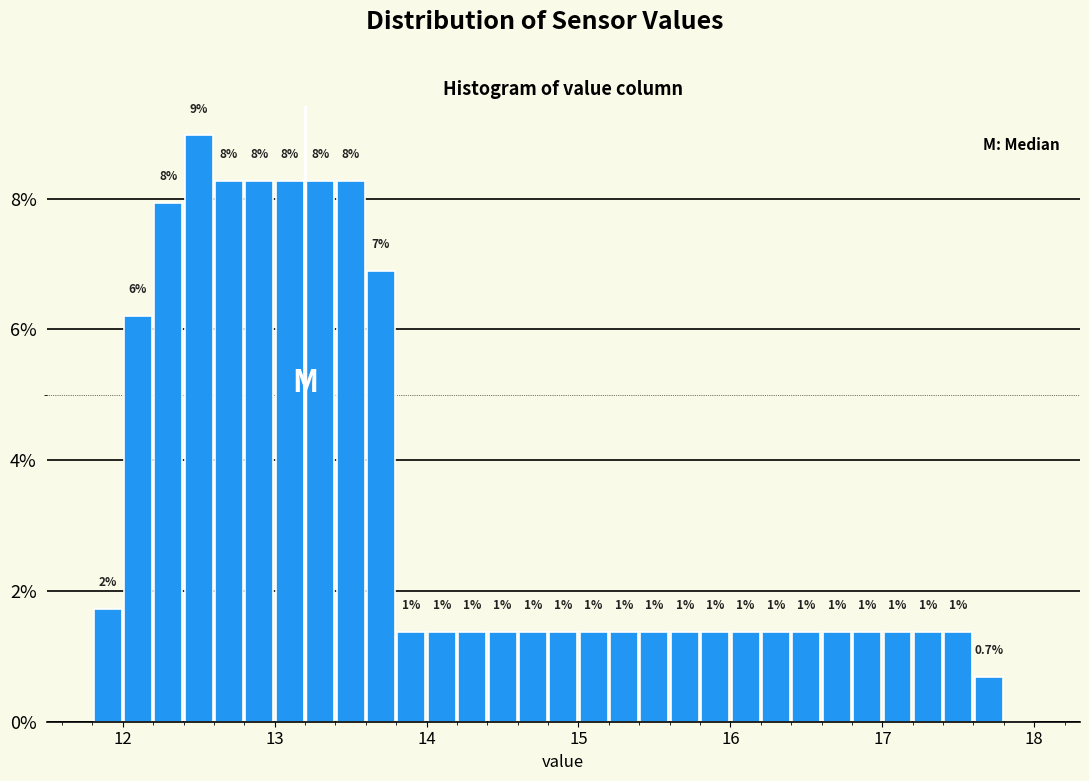

Read against the x-axis, roughly where is the centre of the tallest bar?

12.5